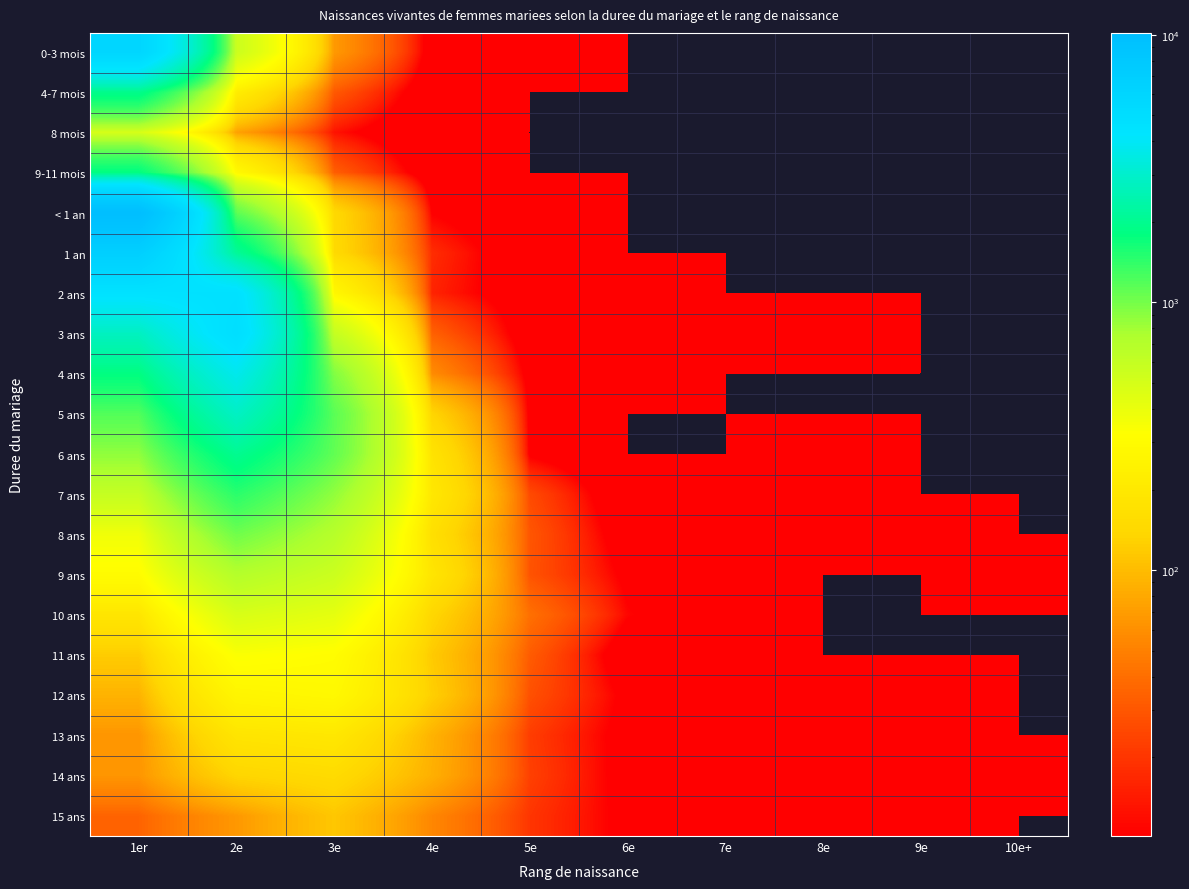

Which series has the largest total across all categories?

< 1 an